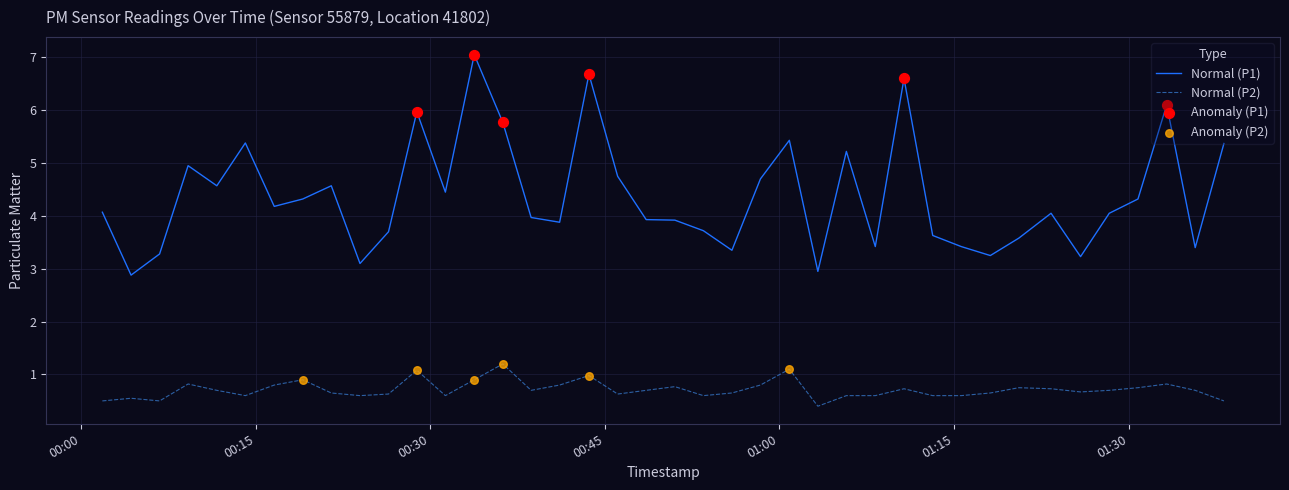

Which series has the largest total across all categories?

Normal (P1)